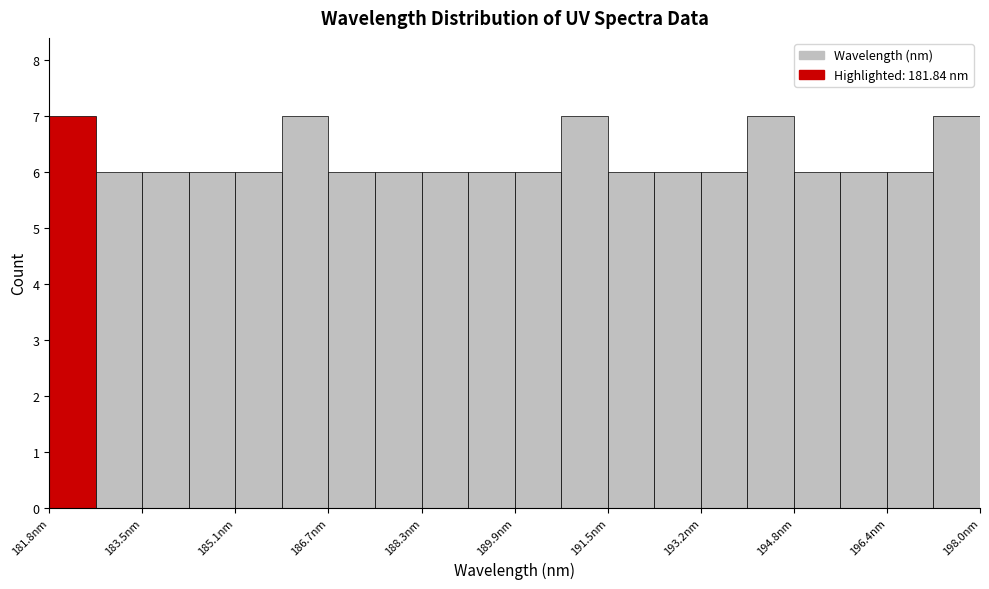

Reading left to right, transcribe this chart: for each bar, give the range it covers on the x-axis and its height. Neither the bar edges nor the heights are printed on the chart, so give them approximately, as read against the axes.

181.8 to 182.6: 7
182.6 to 183.4: 6
183.4 to 184.2: 6
184.2 to 185.0: 6
185.0 to 185.8: 6
185.8 to 186.6: 7
186.6 to 187.6: 6
187.6 to 188.4: 6
188.4 to 189.2: 6
189.2 to 190.0: 6
190.0 to 190.8: 6
190.8 to 191.6: 7
191.6 to 192.4: 6
192.4 to 193.2: 6
193.2 to 194.0: 6
194.0 to 194.8: 7
194.8 to 195.6: 6
195.6 to 196.4: 6
196.4 to 197.2: 6
197.2 to 198.0: 7